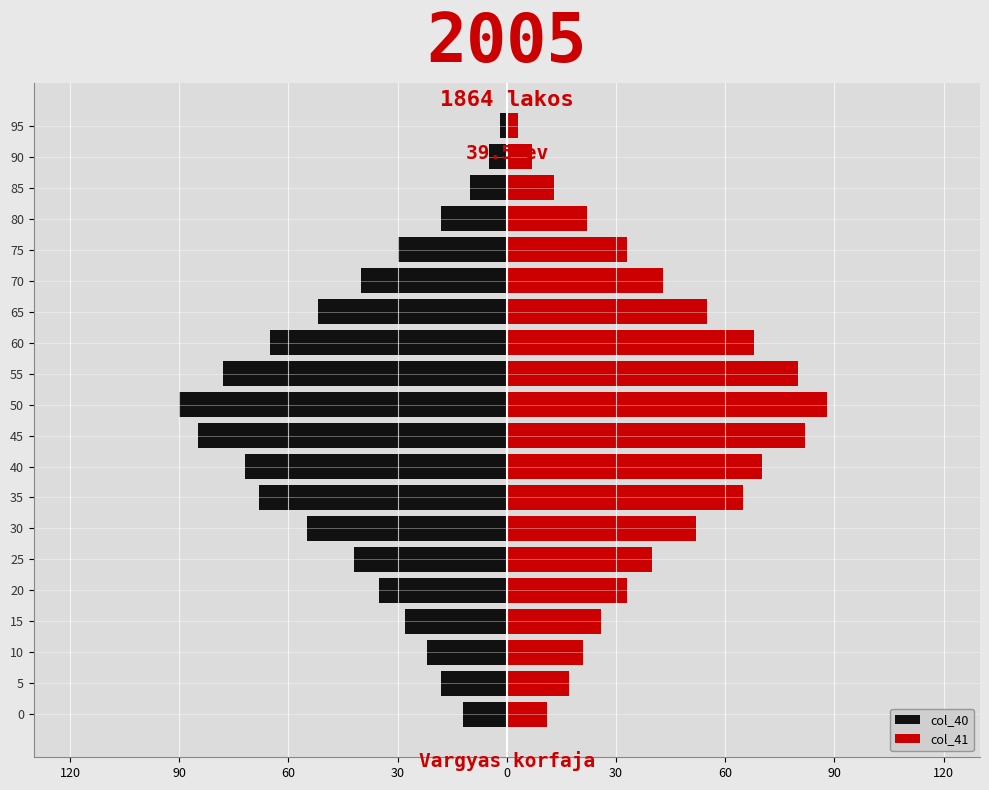

True or false: col_40 has a value of -3 at 95.

False